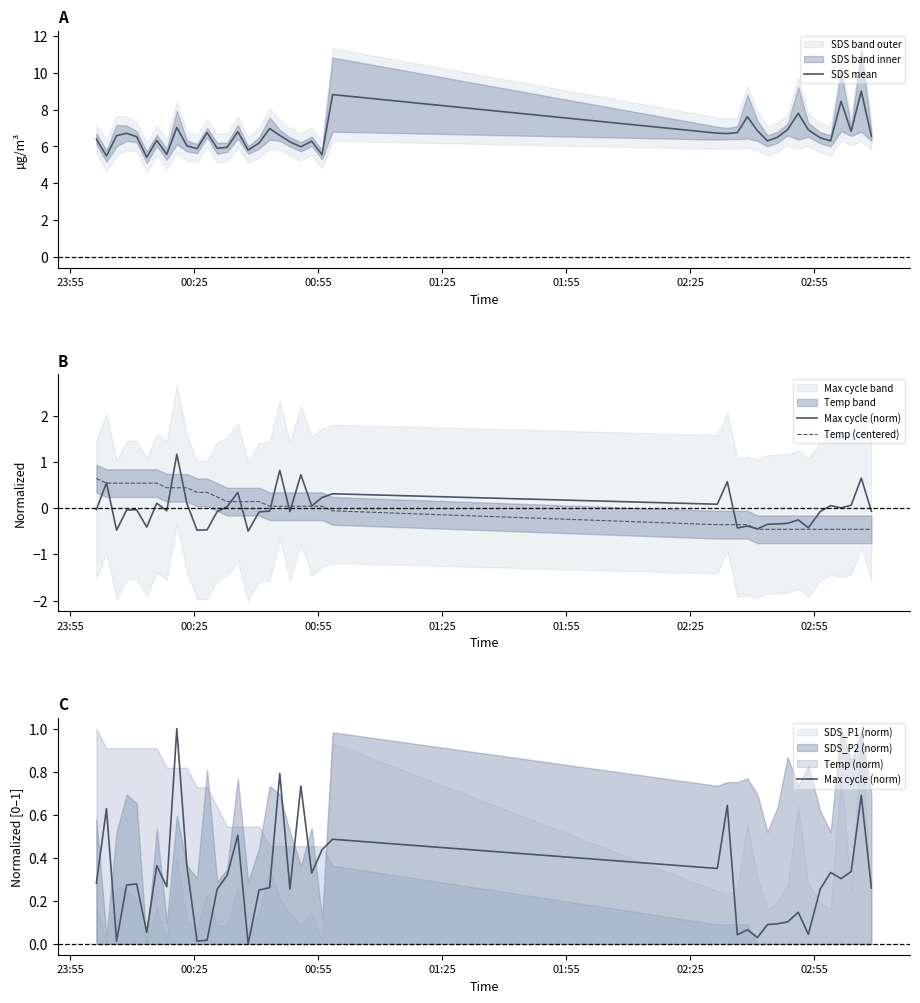

True or false: SDS mean has more than 0 points higher than both neighbors.

True